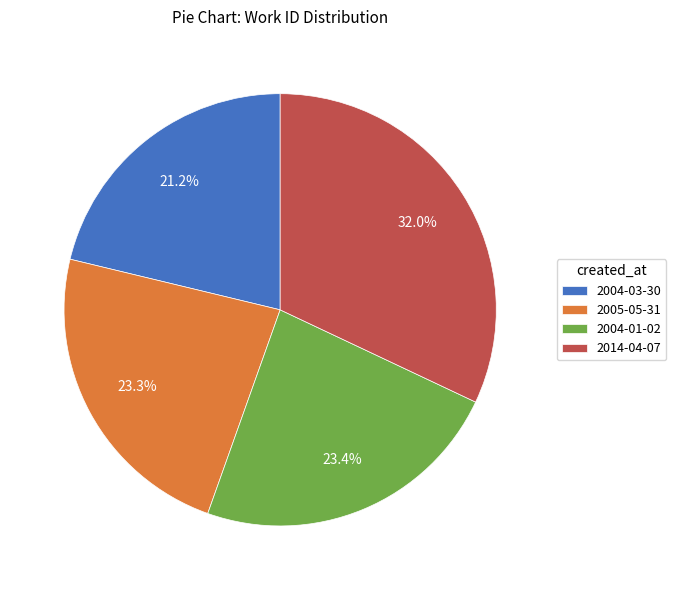

How many segments does this pie chart have?

4